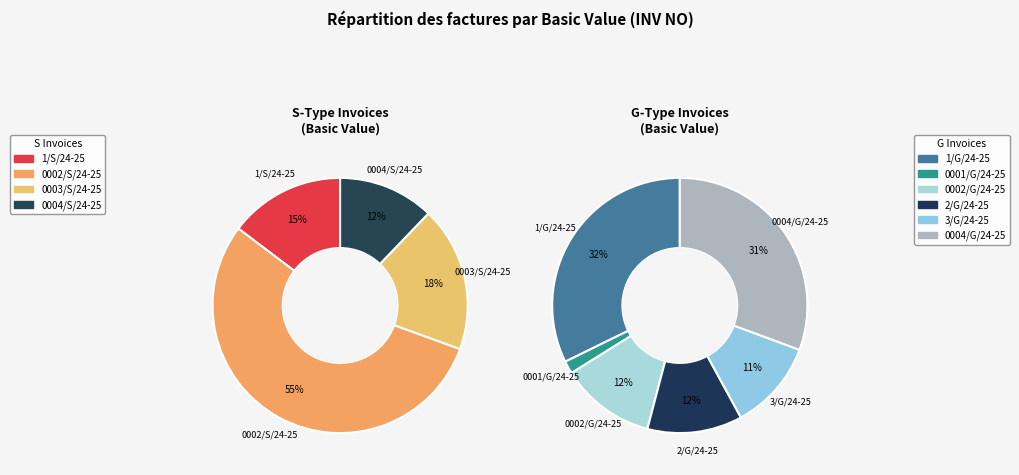

Which category has the smallest portion of the pie?

0004/S/24-25